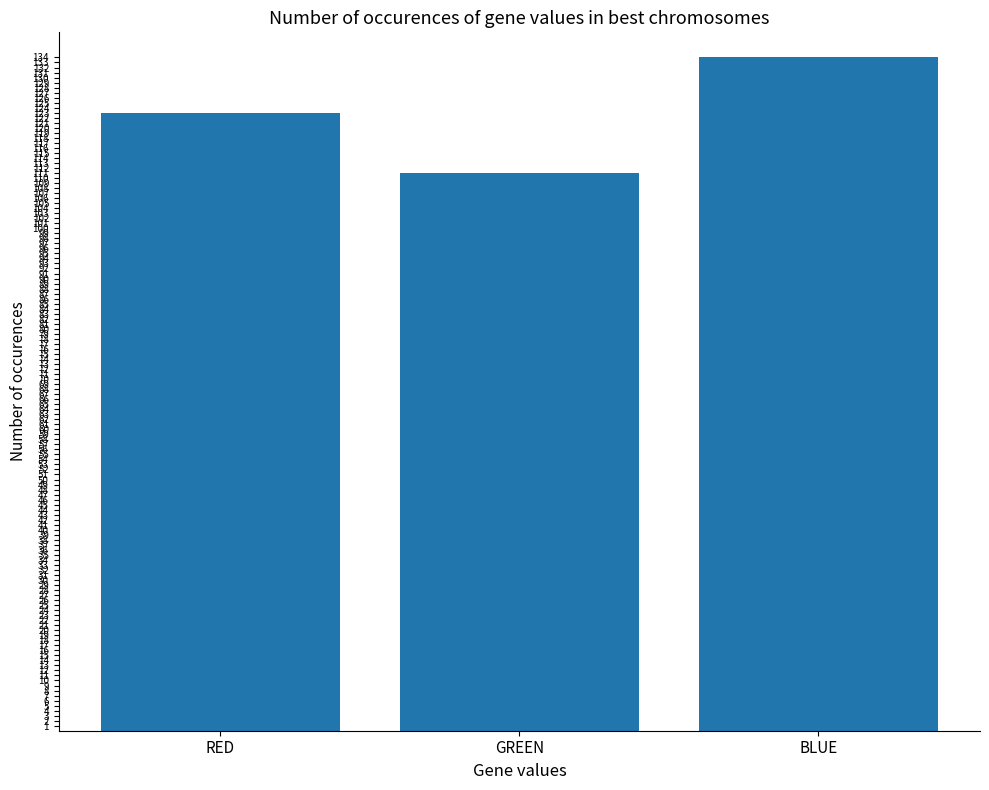

What is the label of the 2nd bar from the right?

GREEN